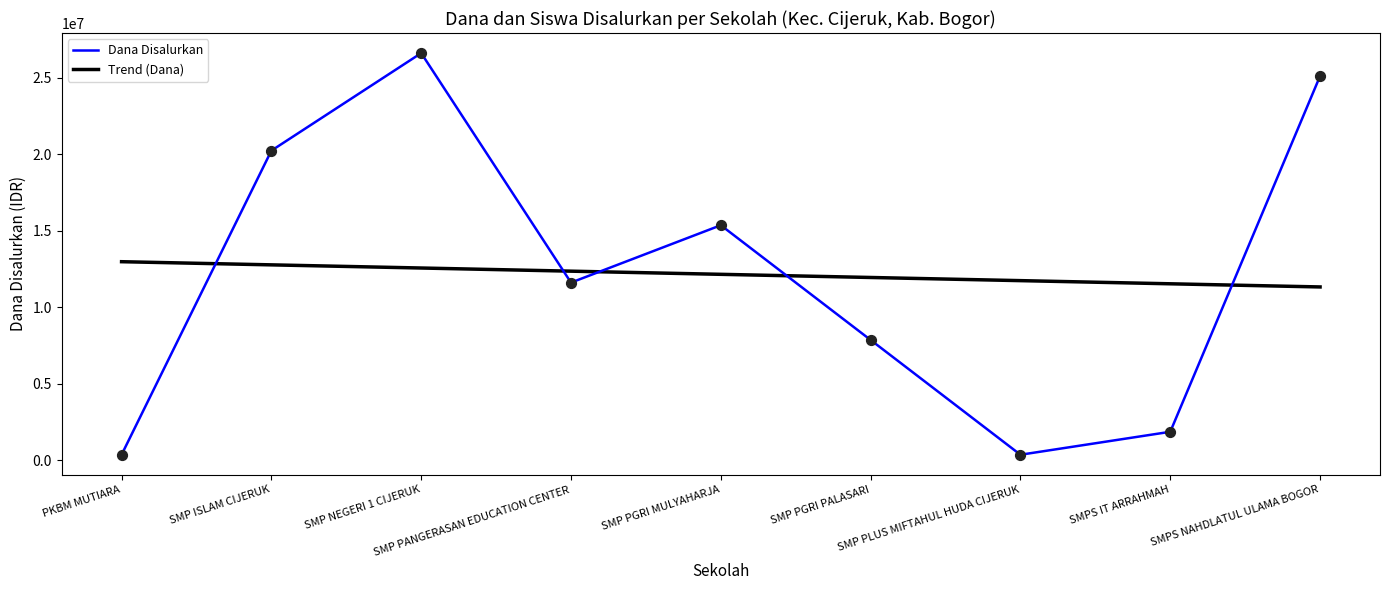

Which series has the widest spread of values?

Dana Disalurkan